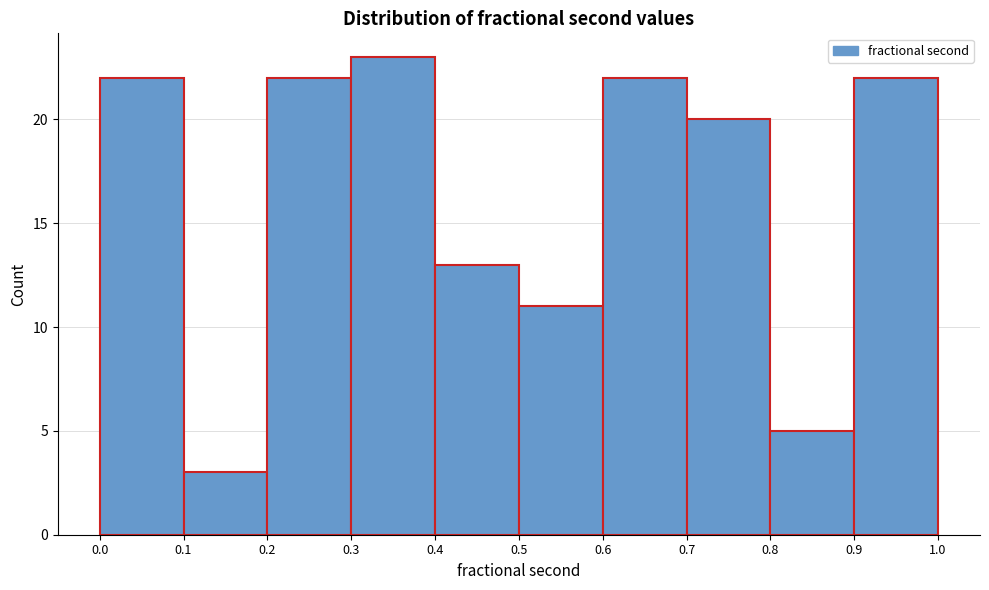

Reading left to right, transcribe this chart: for each bar, give the range it covers on the x-axis and its height. The values are not printed on the chart, so give them approximately, as read against the axis.

0.0 to 0.1: 22
0.1 to 0.2: 3
0.2 to 0.3: 22
0.3 to 0.4: 23
0.4 to 0.5: 13
0.5 to 0.6: 11
0.6 to 0.7: 22
0.7 to 0.8: 20
0.8 to 0.9: 5
0.9 to 1.0: 22